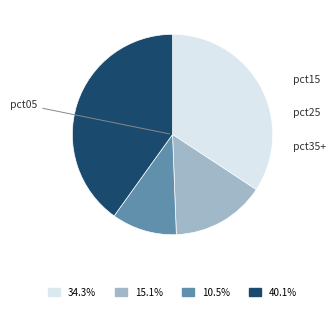

To the nearest percent, what portion does pct05 represent?

34%